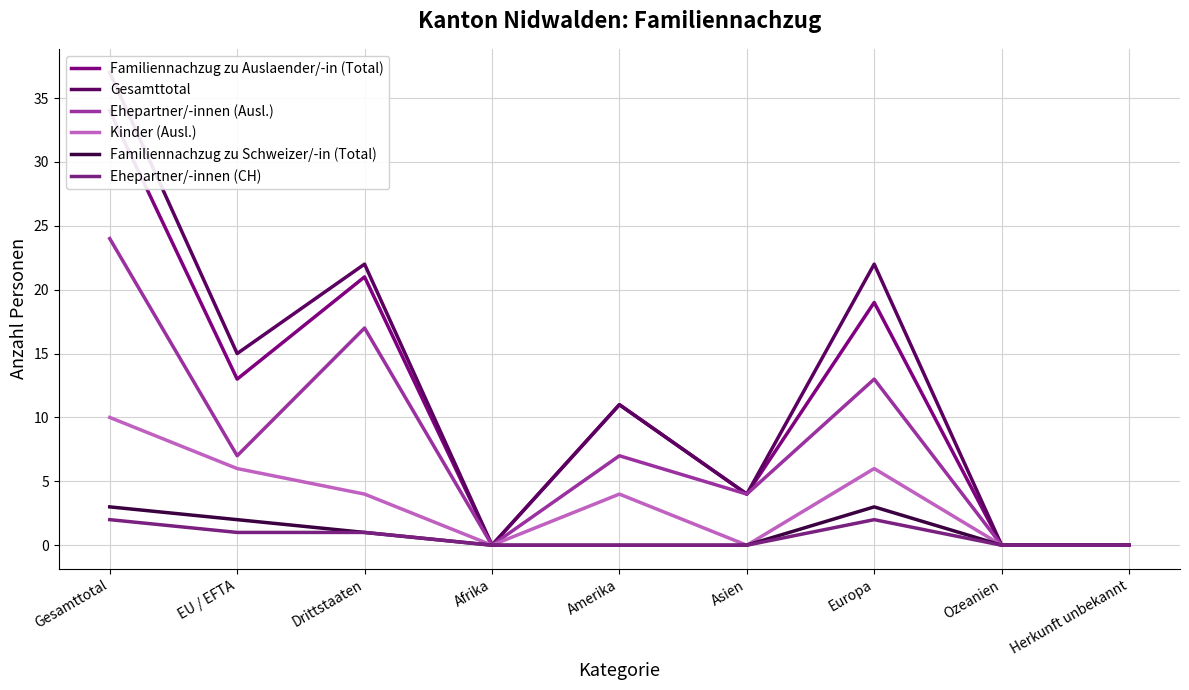

True or false: Kinder (Ausl.) and Familiennachzug zu Auslaender/-in (Total) intersect in this chart.

False